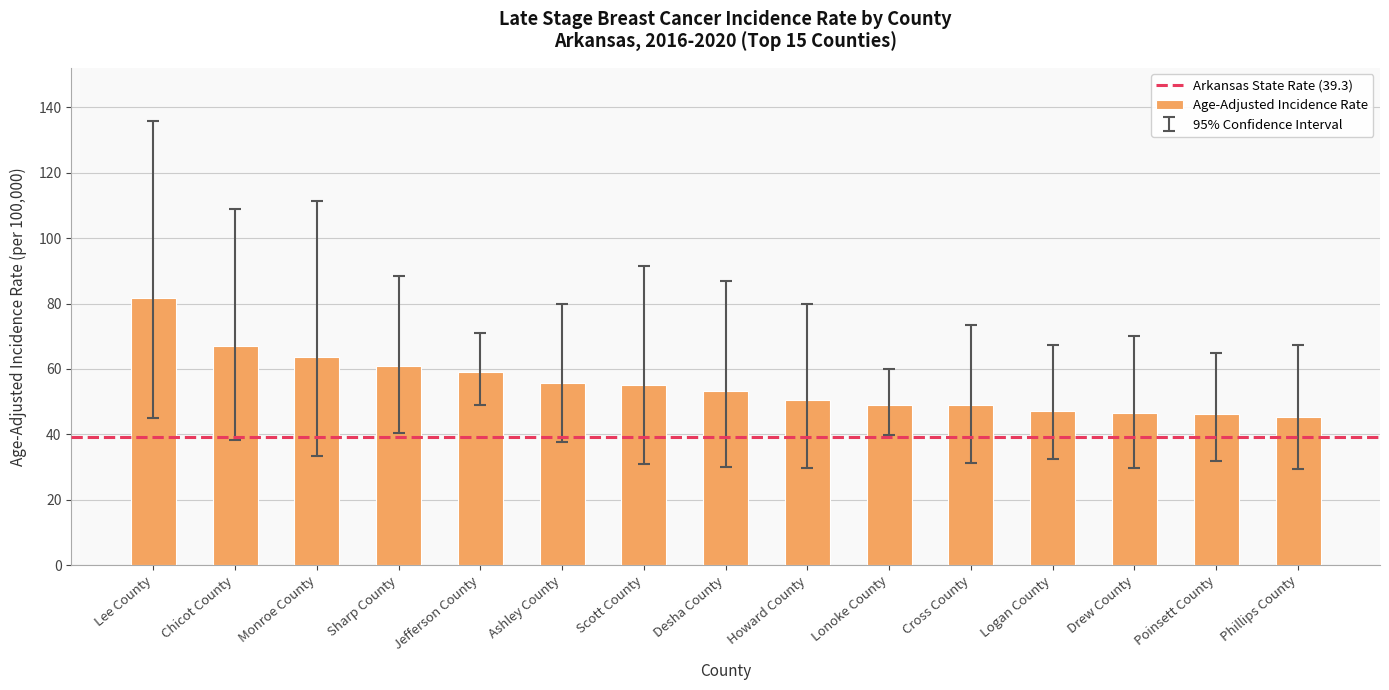

Which has a higher value, Howard County or Monroe County?

Monroe County